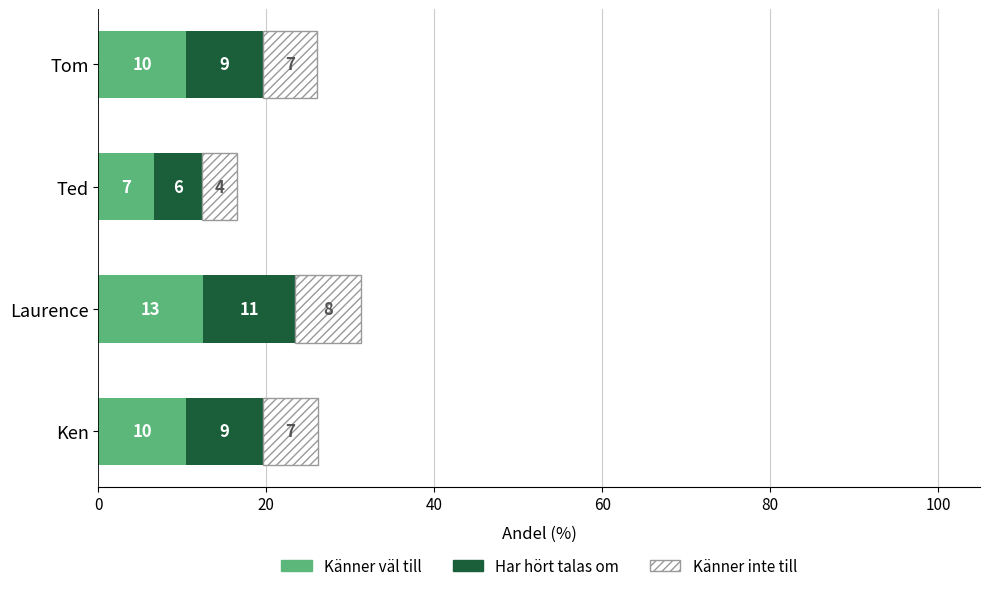

Which series has the largest total across all categories?

Känner väl till